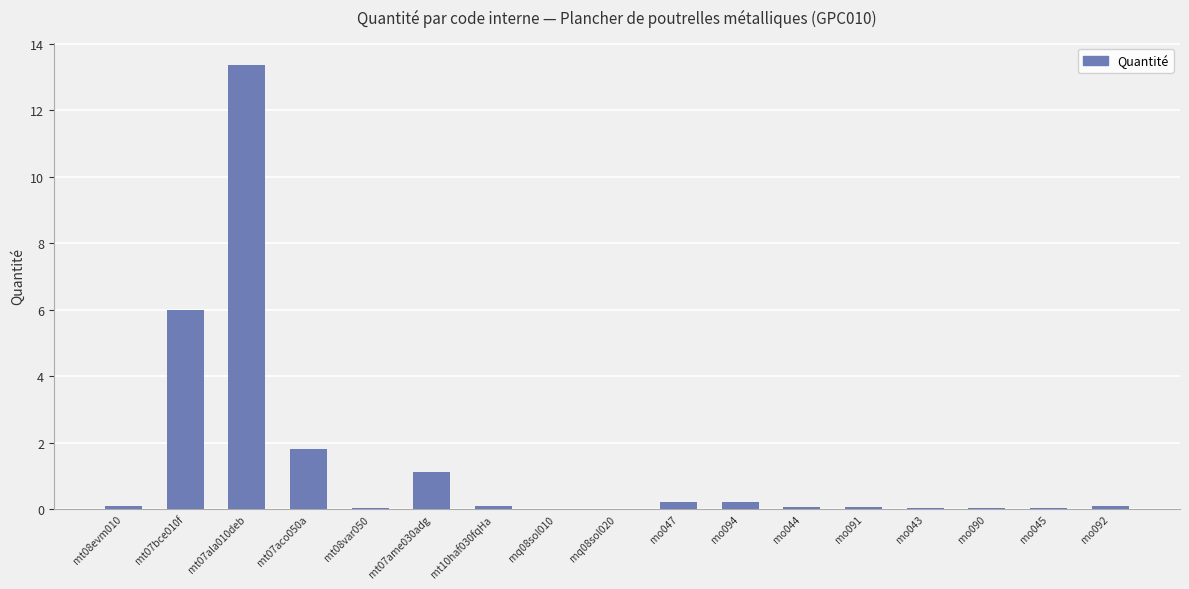

Which label corresponds to the largest value in the chart?

mt07ala010deb